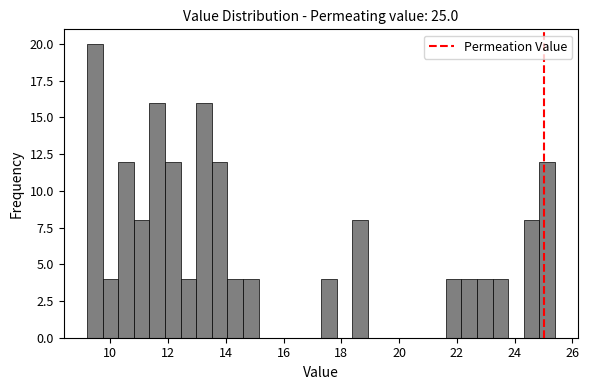

Around what value on the x-axis is the tallest bar? Give the approximate position of its centre, as read against the axis.

9.4